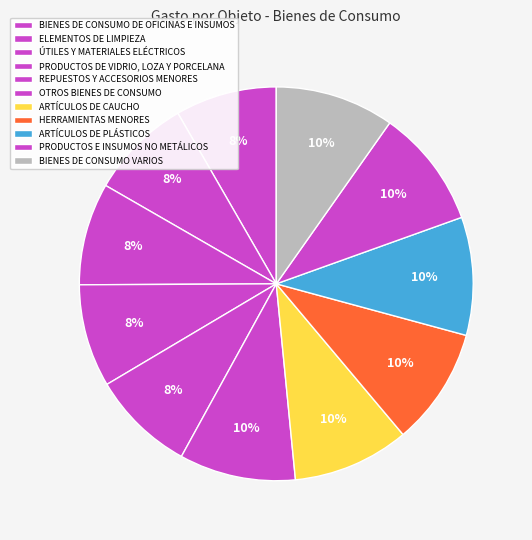

Does ARTÍCULOS DE PLÁSTICOS account for over 50% of the chart?

No